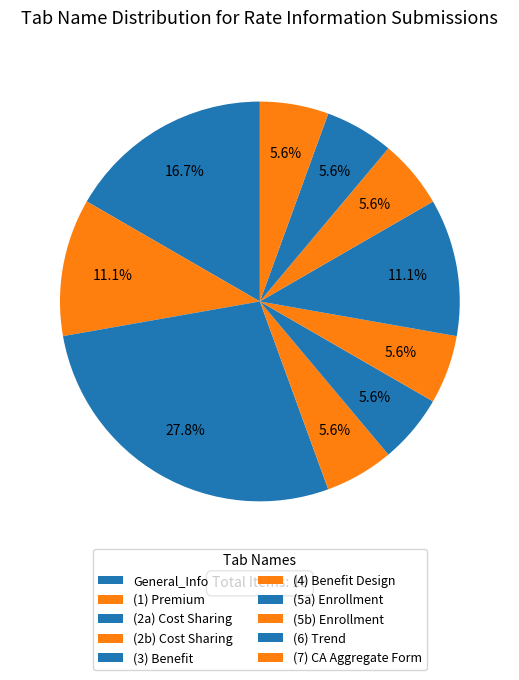

What is the smallest slice in the pie chart?

(1) Premium